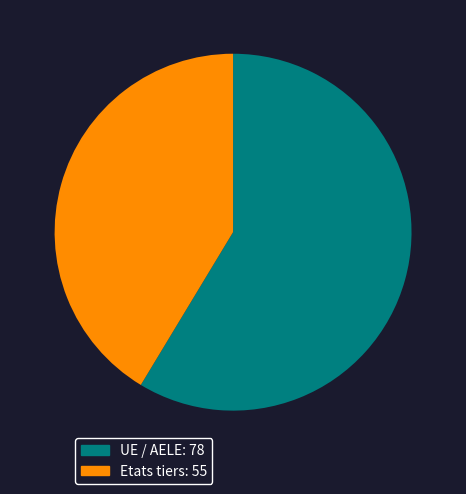

Which category has the biggest portion of the pie?

UE / AELE